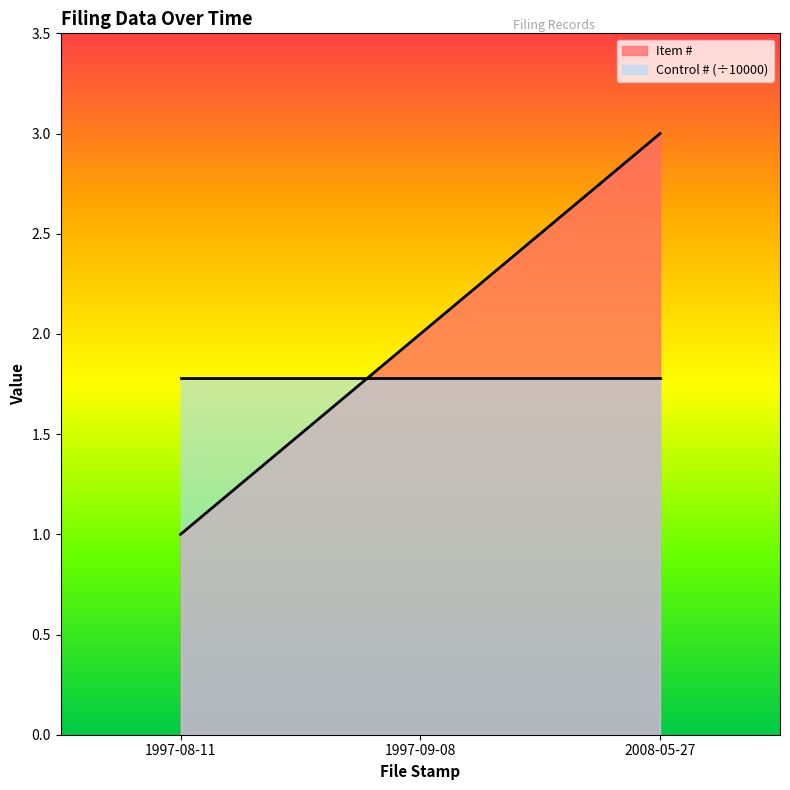

How many lines are shown in the chart?

2